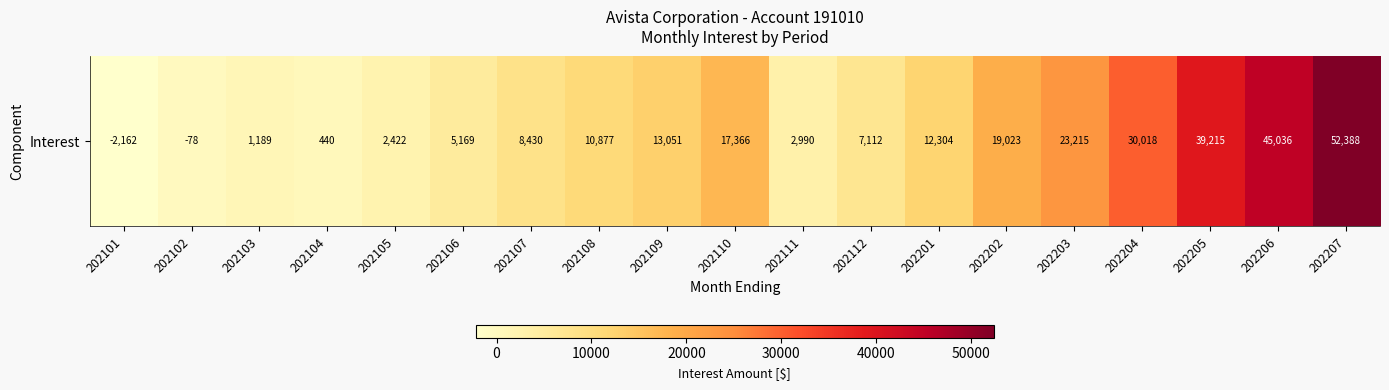

What value does the data have at 202204?

30017.8